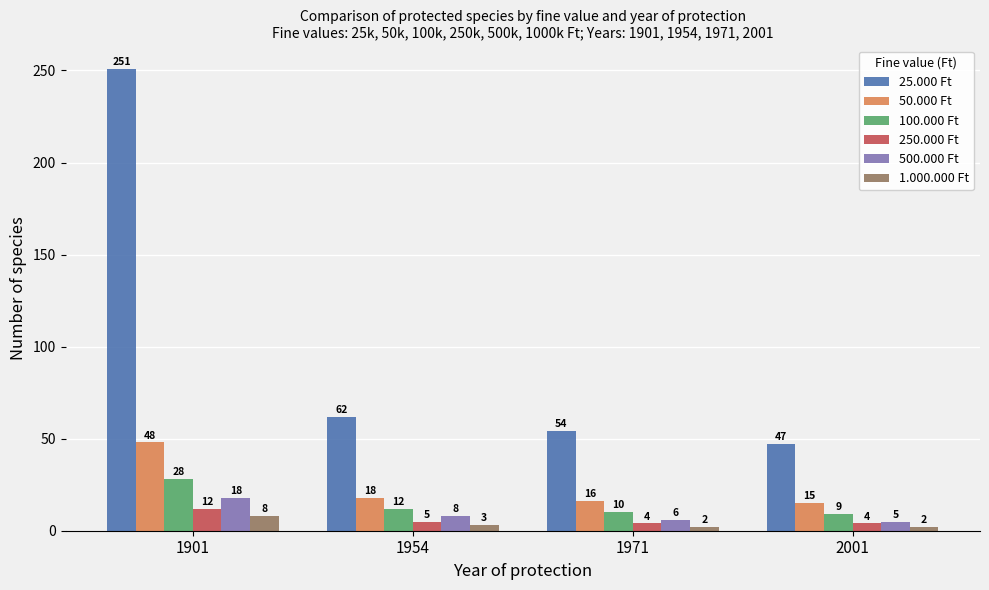

Which category has the highest value across all series?

1901